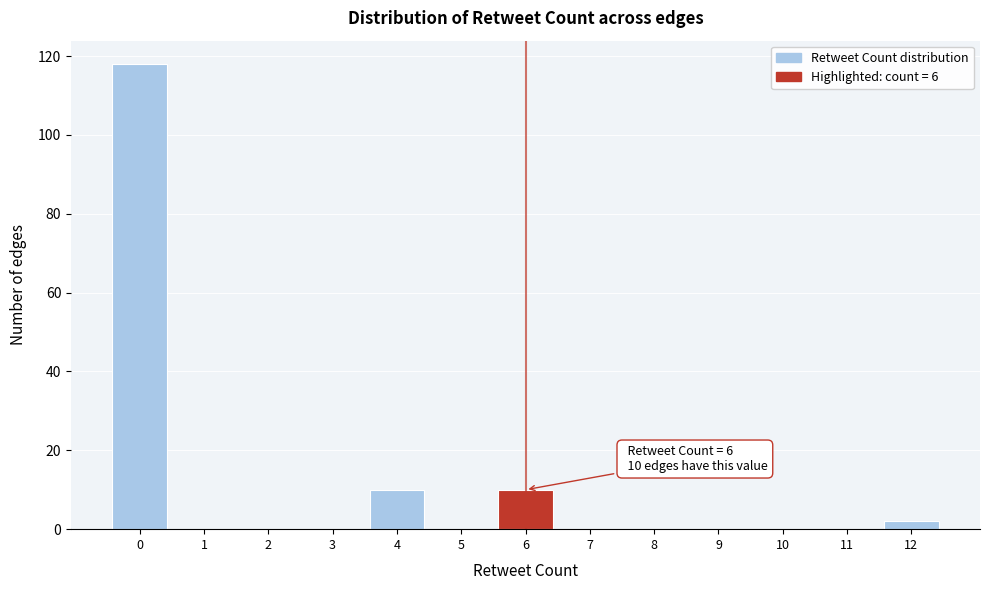

Reading left to right, what are all the values shown in this chart?

0=118	1=0	2=0	3=0	4=10	5=0	6=10	7=0	8=0	9=0	10=0	11=0	12=2